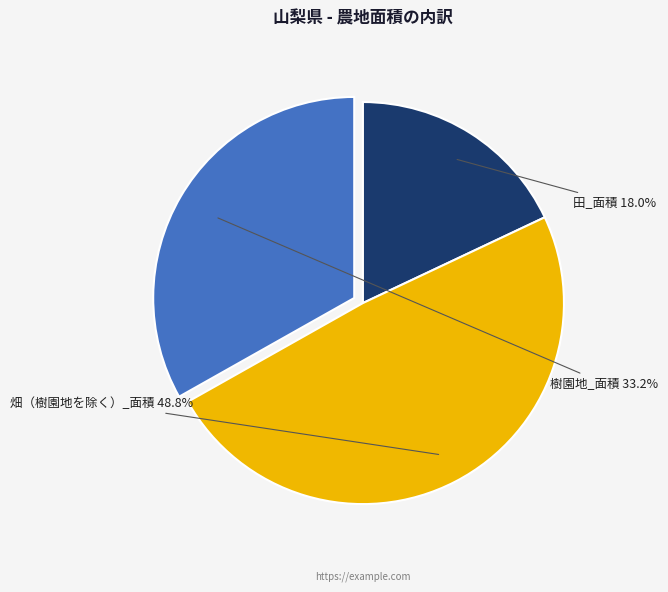

To the nearest percent, what percentage of the pie is 樹園地_面積?

33%